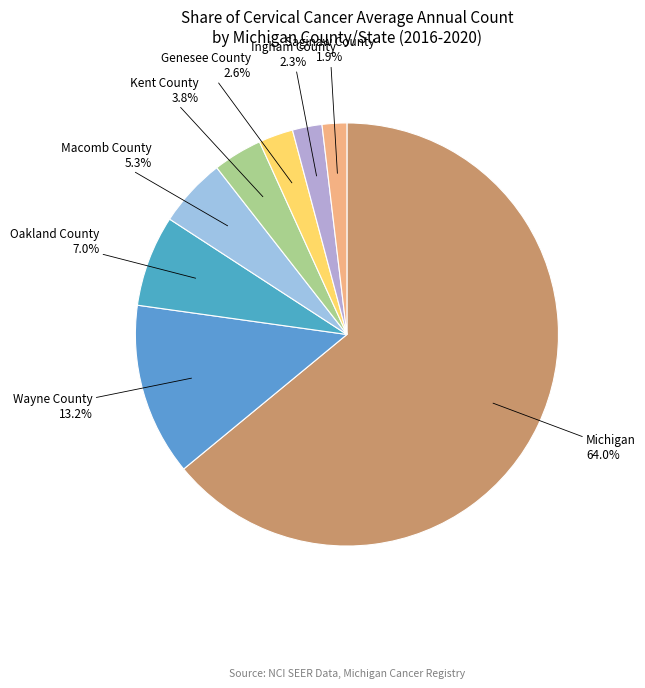

What is the ratio of the value at Oakland County to the value at Wayne County?

0.5